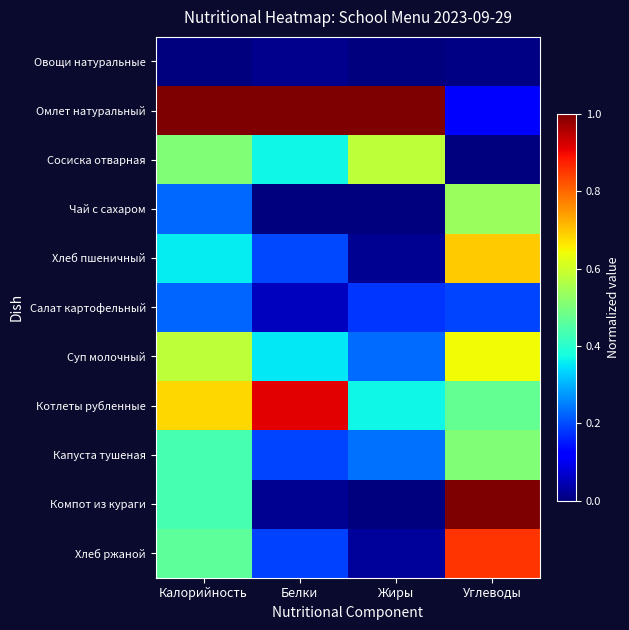

What is the spread (max minus min) of values at Калорийность?

1.0